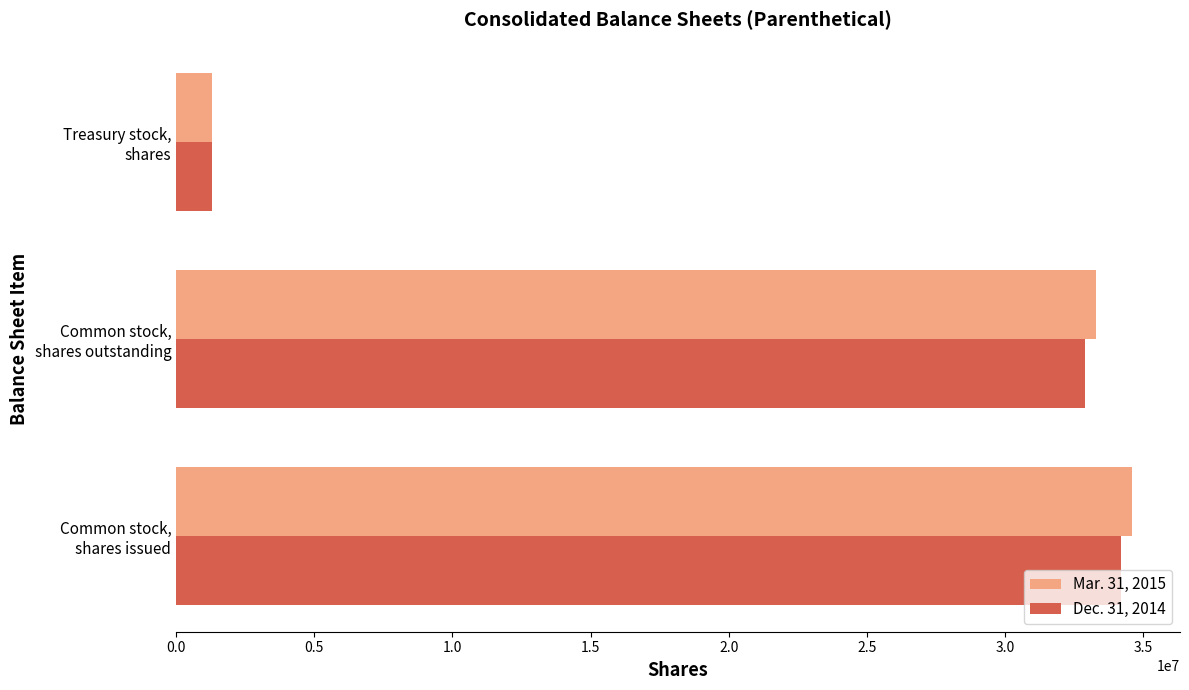

What is the sum of all Mar. 31, 2015 values?

69211158